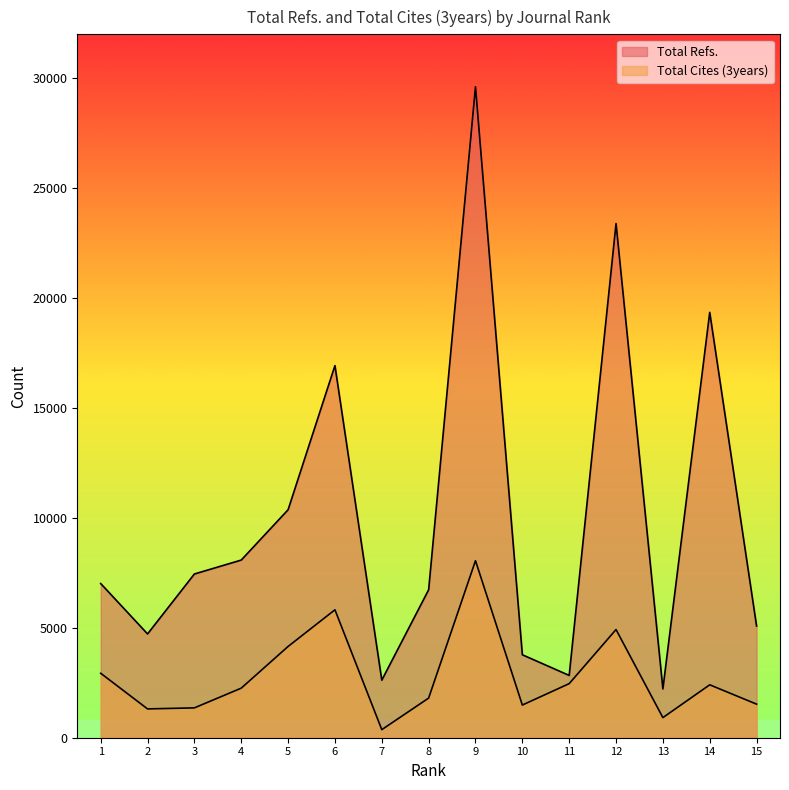

What is the sum of all Total Cites (3years) values?

41770